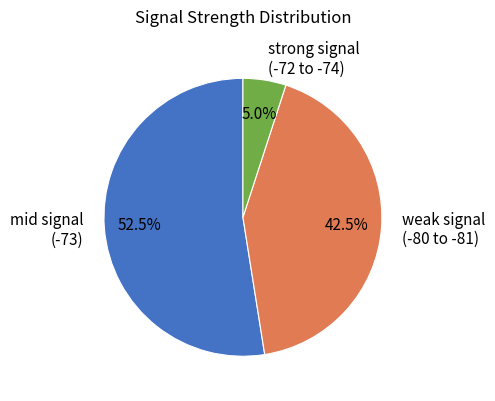

How many segments does this pie chart have?

3